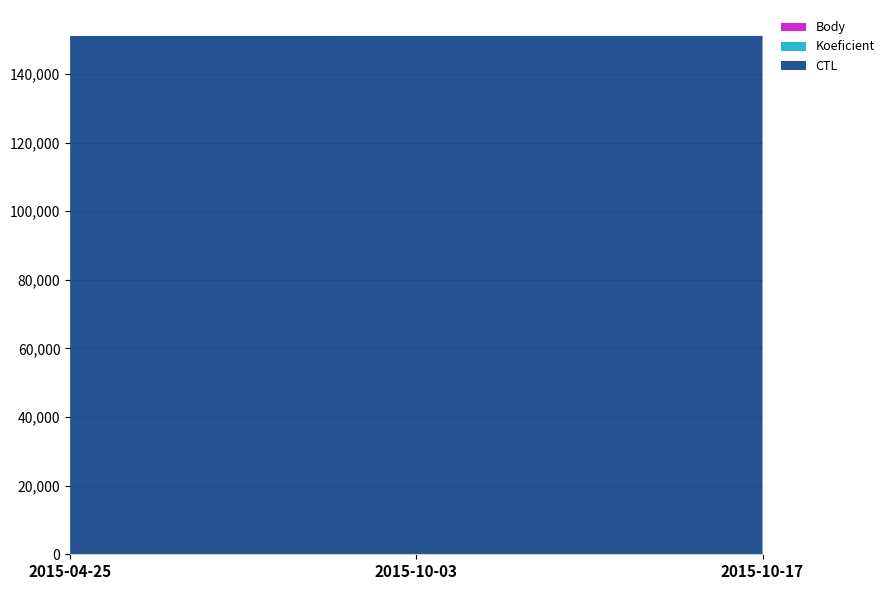

Reading left to right, list all the values displayed in this chart.

CTL: 2015-04-25=151104.0	2015-10-03=151118.0	2015-10-17=151121.0
Koeficient: 2015-04-25=1.0	2015-10-03=1.0	2015-10-17=4.0
Body: 2015-04-25=1.5	2015-10-03=1.5	2015-10-17=4.0